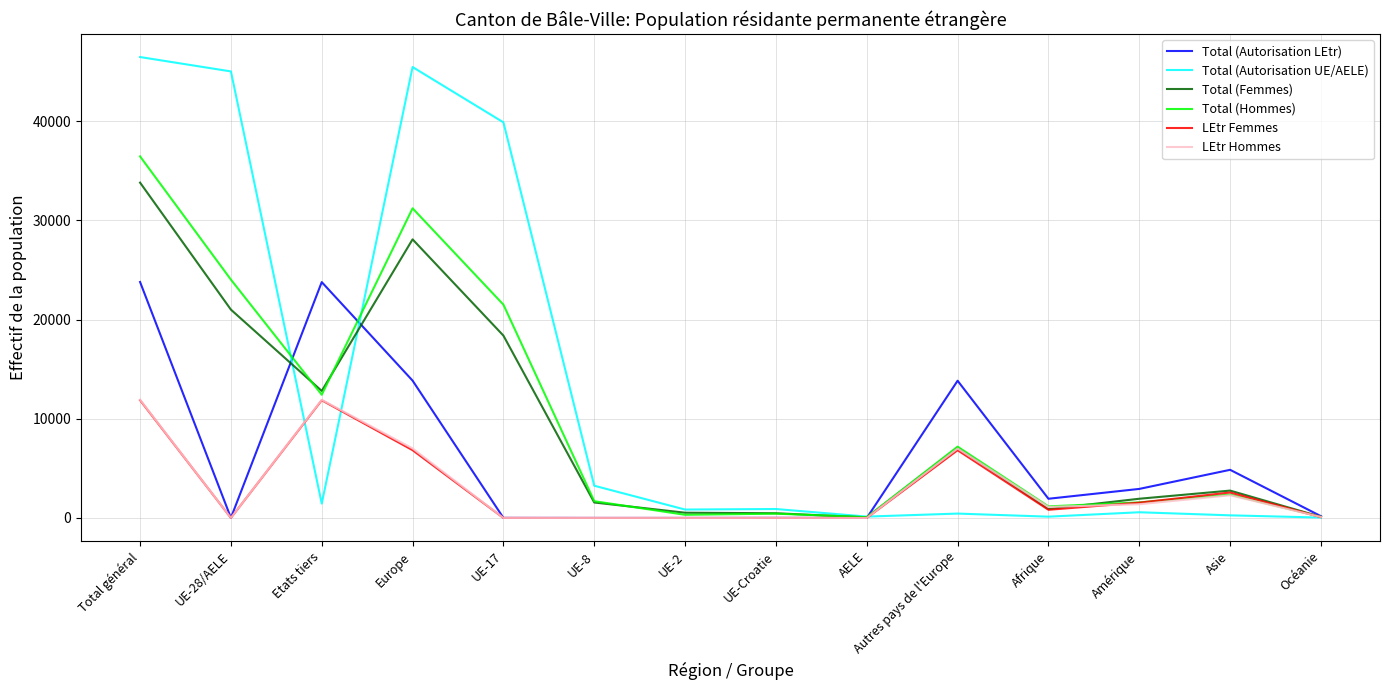

What is the spread (max minus min) of values at Afrique?

1805